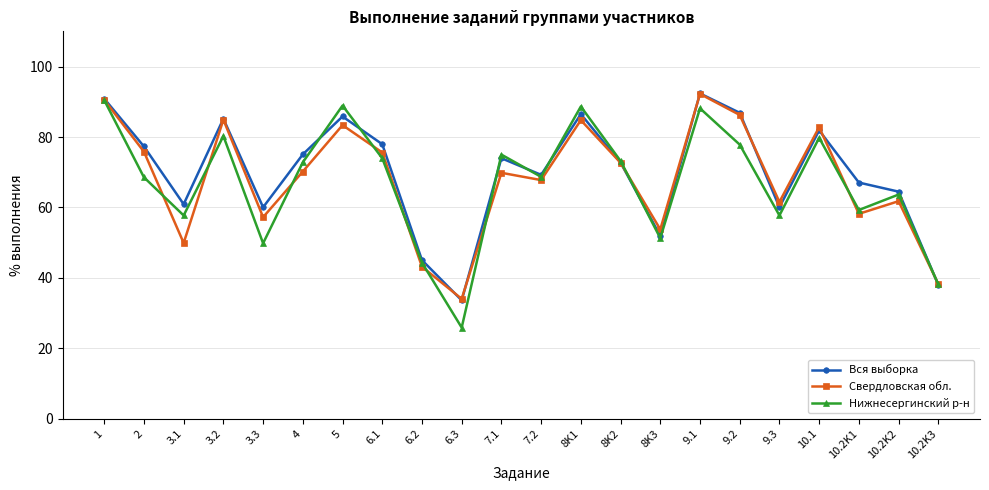

What is the label of the 6th point from the right?

9.2